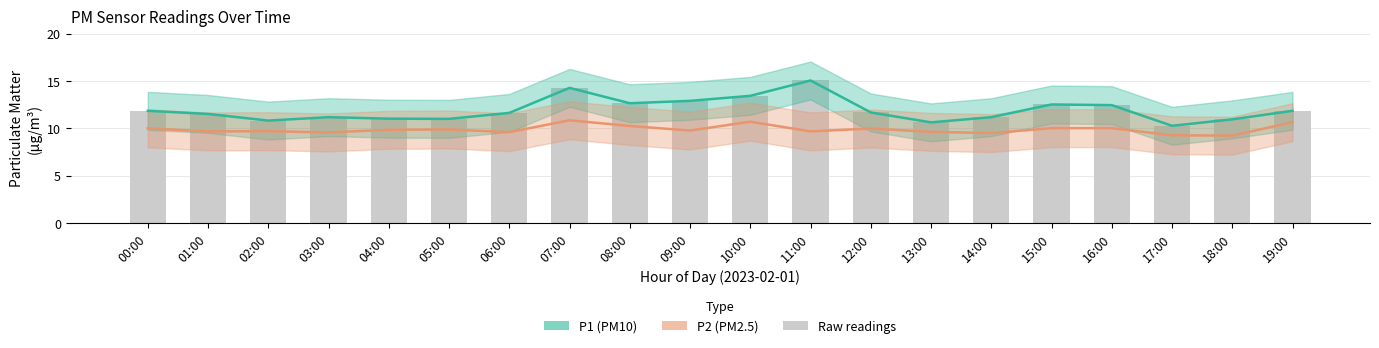

List the series in order of their peak value, lowest first.

P2, P1, bars